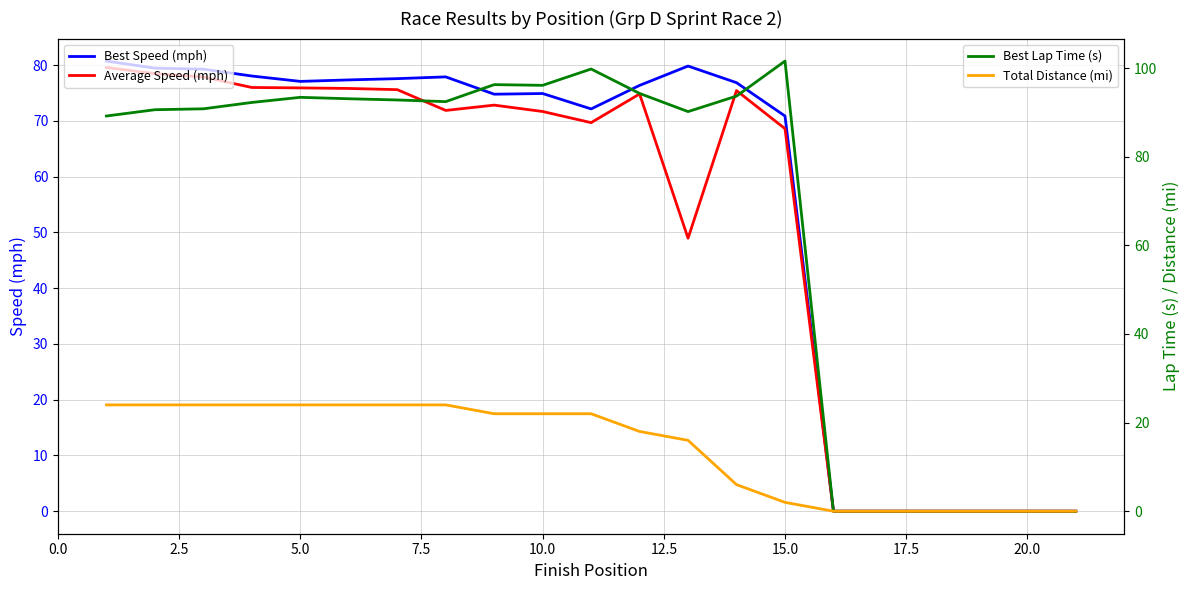

At which label is Best Speed (mph) closest to 40?

15.0